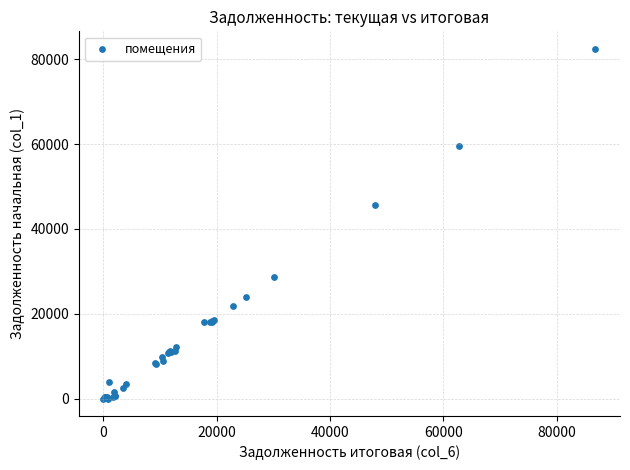

What Y value in the scatter plot is closest to 41238?

45575.0